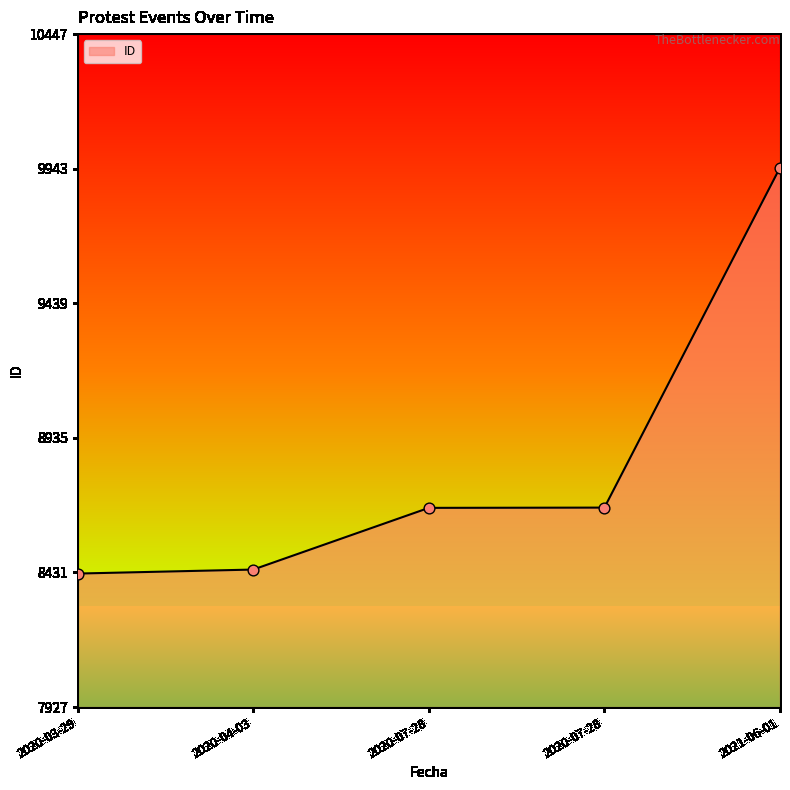

Which has a higher value, 2020-07-28 or 2020-04-03?

2020-07-28